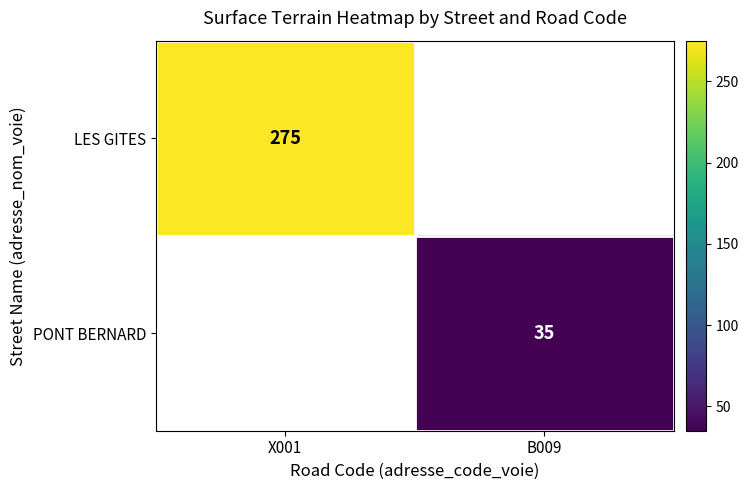

The value of PONT BERNARD at B009 is 11. True or false?

False